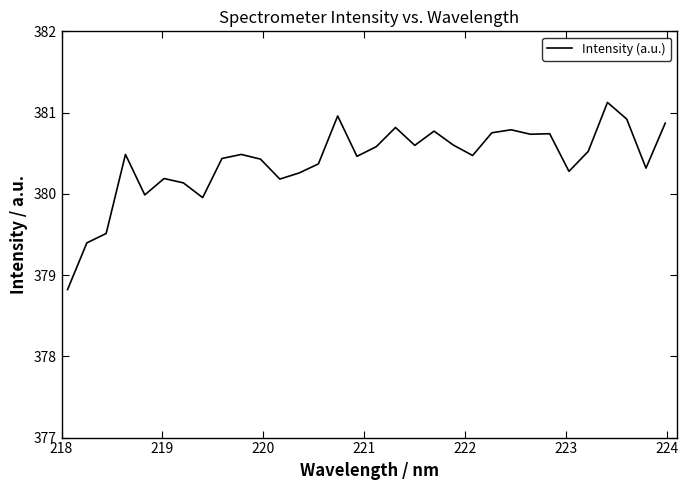

What is the greatest value displayed?

381.1